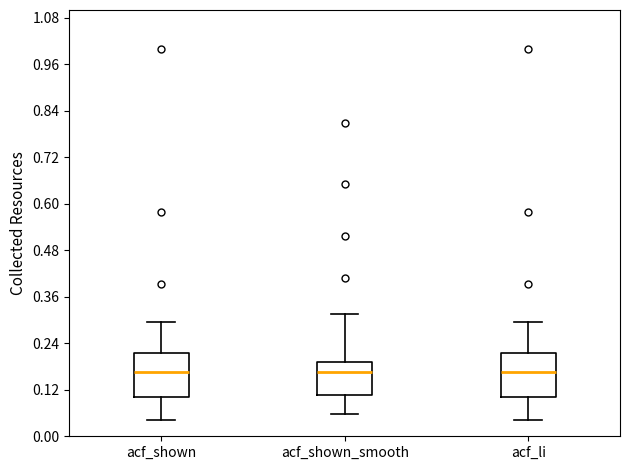

Reading left to right, read every box against the y-axis: the position of its median line, the range the box covers, and the ends of its whiskers. The values are not printed on the chart, so give them approximately, as read against the axis.

acf_shown: median 0.16, box 0.10 to 0.22, whiskers 0.04 to 0.30
acf_shown_smooth: median 0.16, box 0.10 to 0.20, whiskers 0.06 to 0.32
acf_li: median 0.16, box 0.10 to 0.22, whiskers 0.04 to 0.30